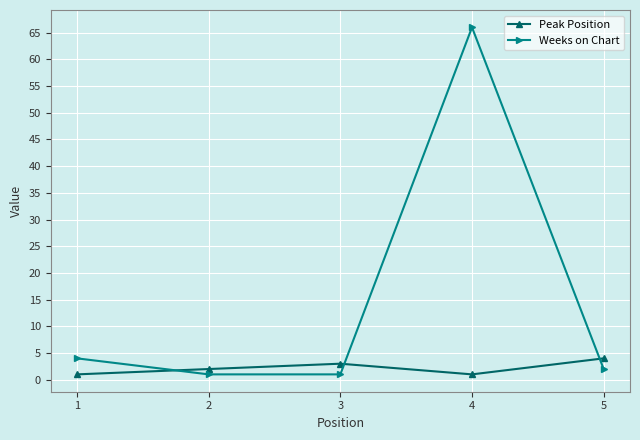

Where is the first local maximum for Weeks on Chart?

4